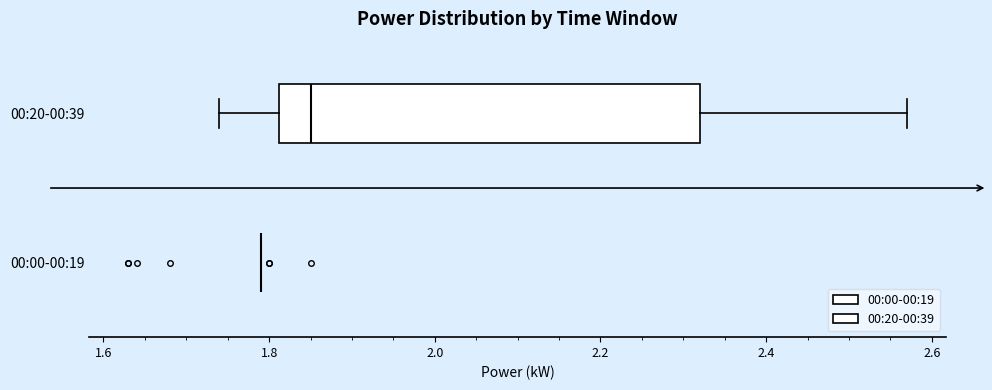

Comparing the boxes themselves (not the whiskers), which one is the widest?

00:20-00:39